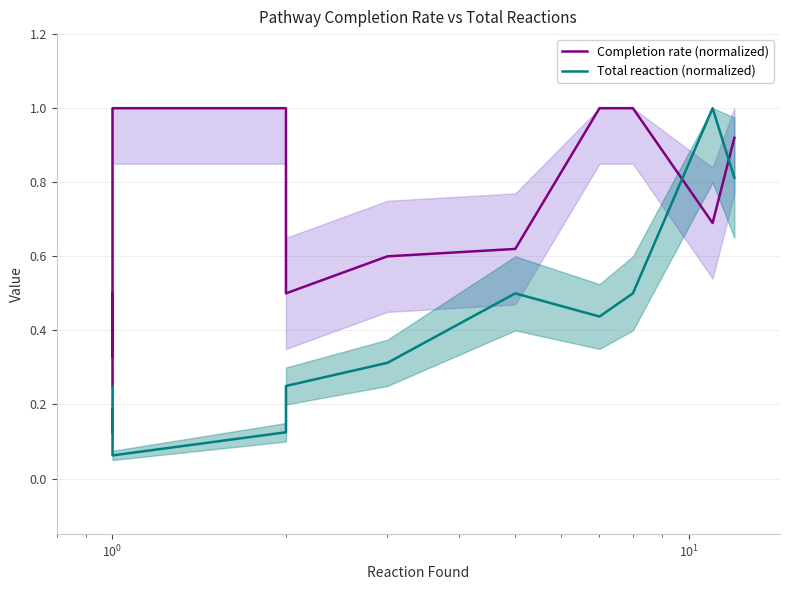

What is the label of the 4th point from the left?

$\mathdefault{10^{1}}$